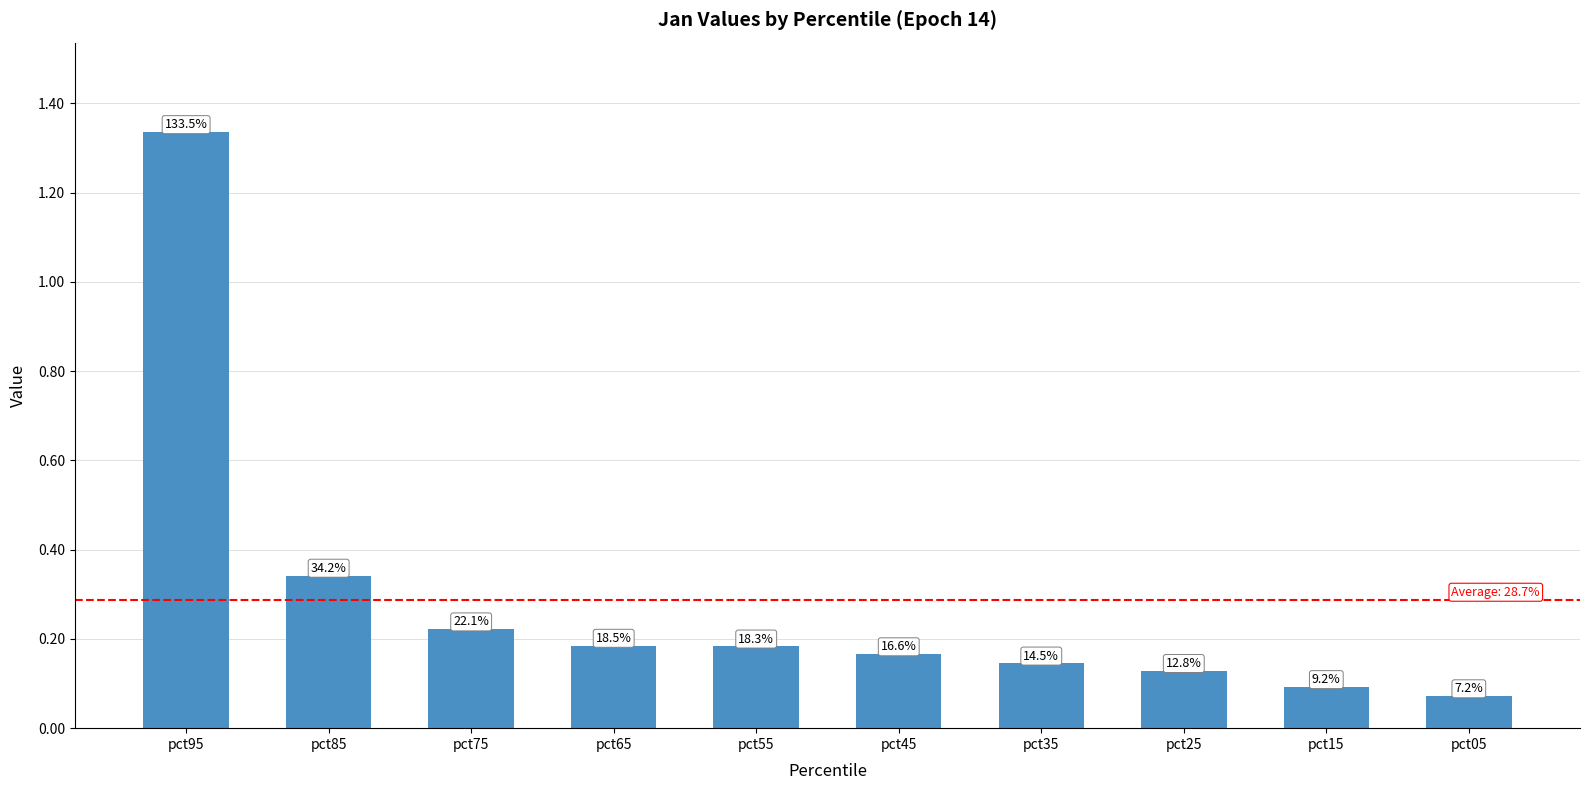

Are the bars horizontal?

No